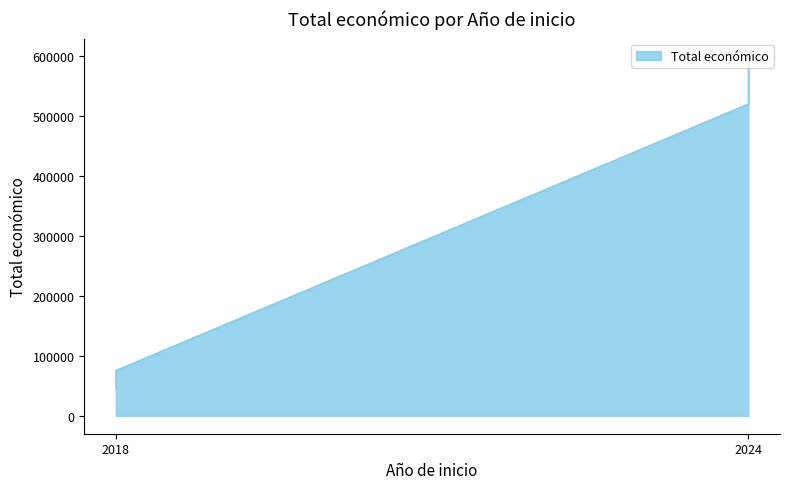

True or false: there are more than 0 points higher than both neighbors.

True